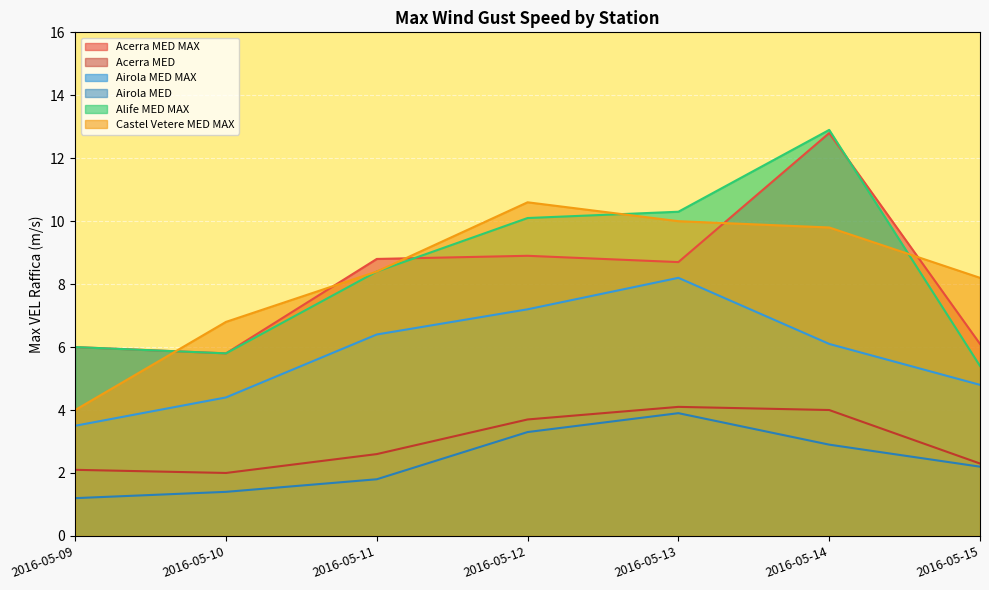

What is the highest value of the Airola MED MAX series?

8.2